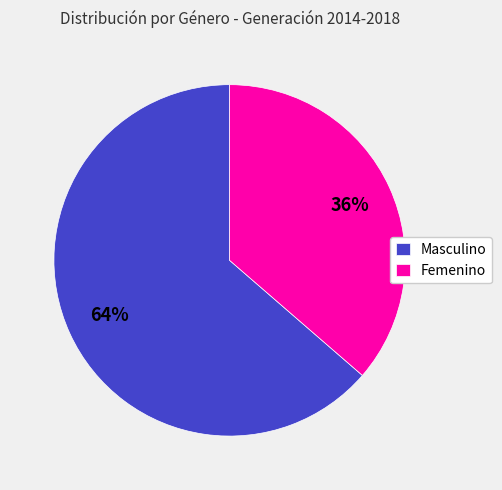

What is the largest slice in the pie chart?

Masculino